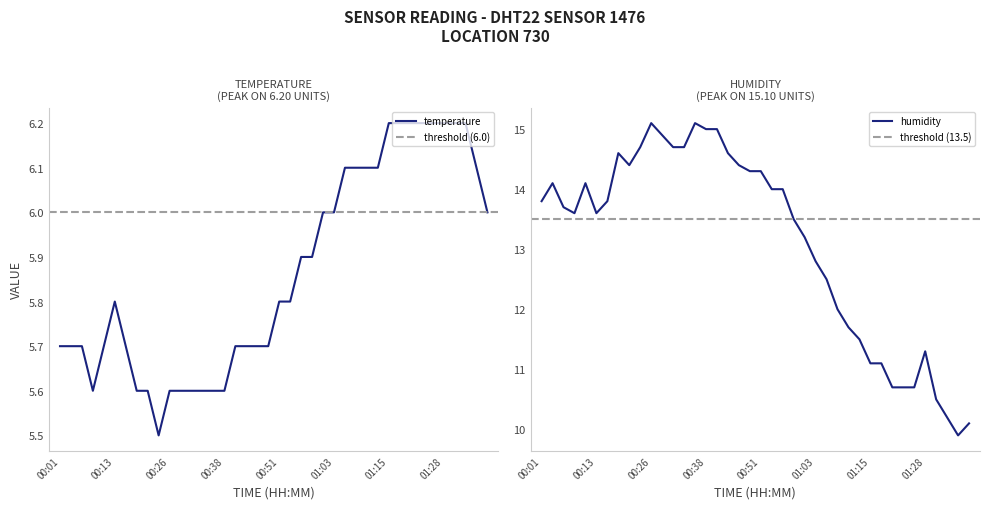

What is the difference between the maximum and minimum values in the humidity series?

5.2